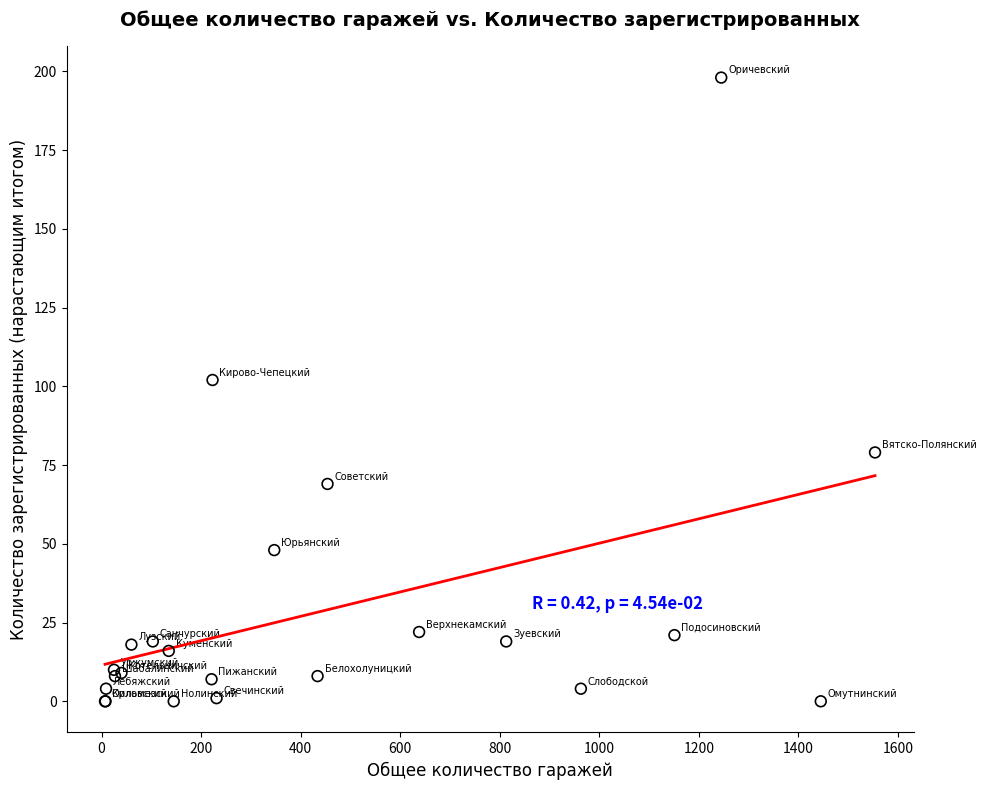

What Y value in the scatter plot is closest to 99?

102